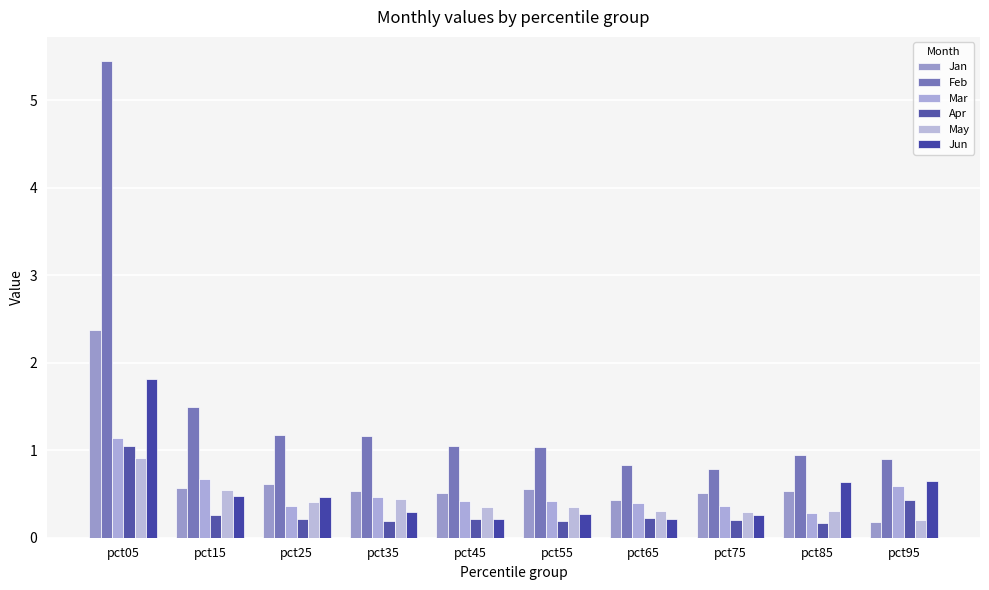

Reading left to right, what are all the values shown in this chart?

Jan: 2.4	0.6	0.6	0.5	0.5	0.6	0.4	0.5	0.5	0.2
Feb: 5.4	1.5	1.2	1.2	1.0	1.0	0.8	0.8	0.9	0.9
Mar: 1.1	0.7	0.4	0.5	0.4	0.4	0.4	0.4	0.3	0.6
Apr: 1.1	0.3	0.2	0.2	0.2	0.2	0.2	0.2	0.2	0.4
May: 0.9	0.5	0.4	0.4	0.4	0.3	0.3	0.3	0.3	0.2
Jun: 1.8	0.5	0.5	0.3	0.2	0.3	0.2	0.3	0.6	0.6